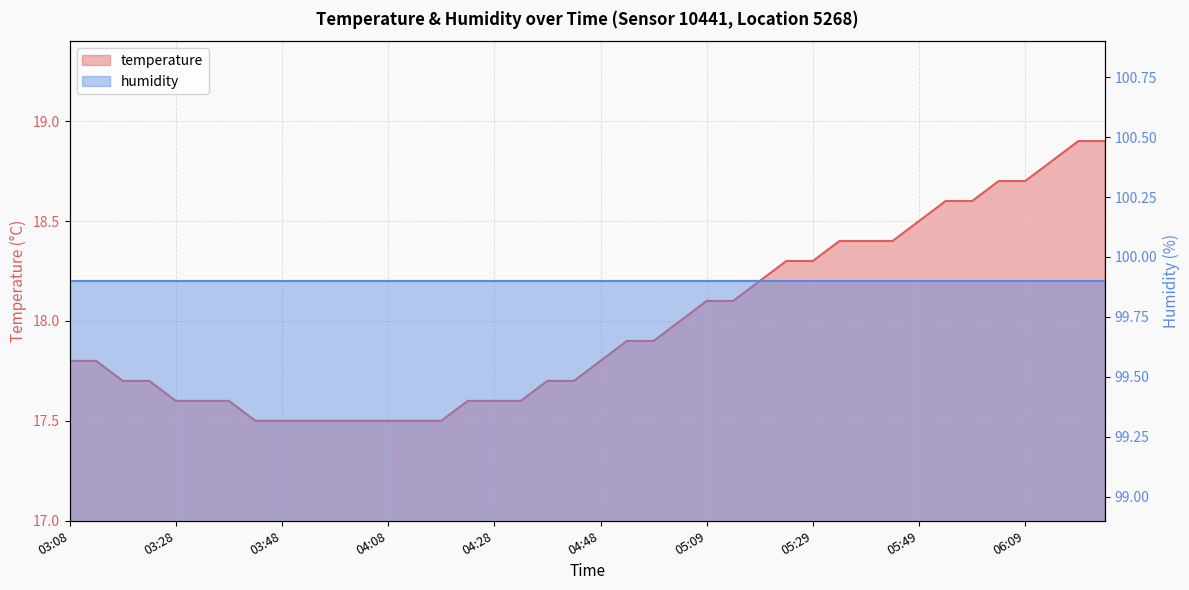

What is the change in value from 03:13 to 05:59?

+0.8